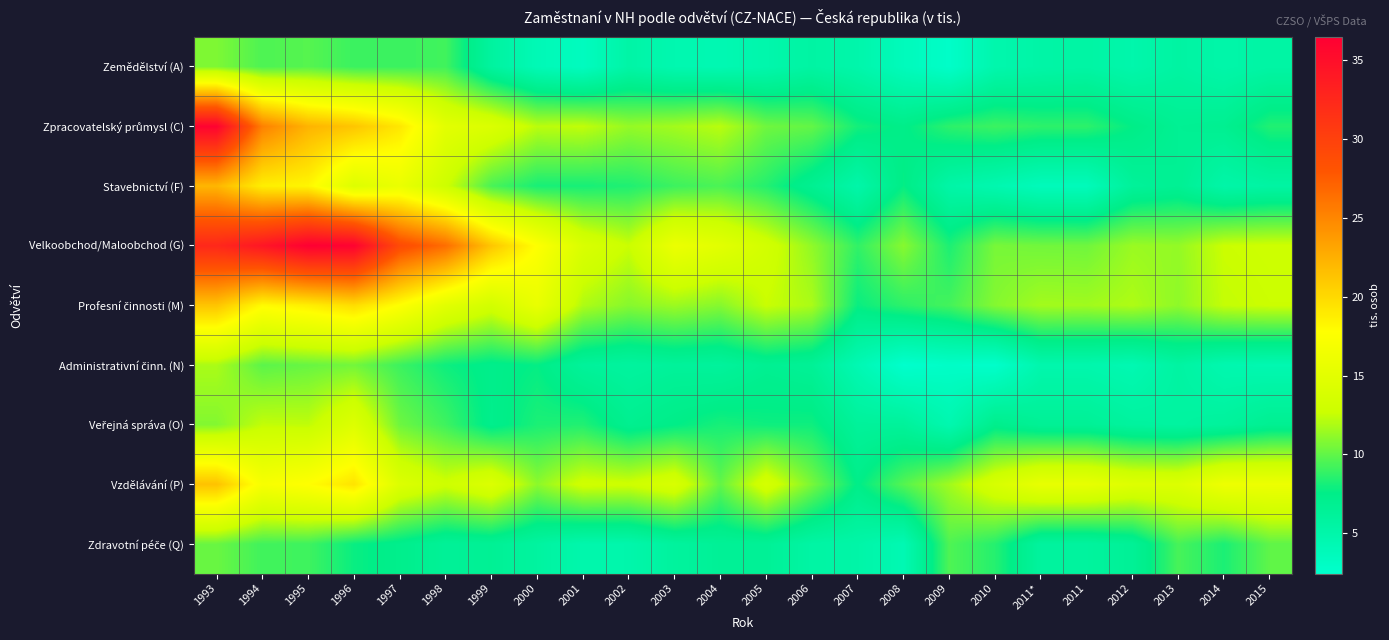

Which series changed the most between 2006 and 2012?

Vzdělávání (P)